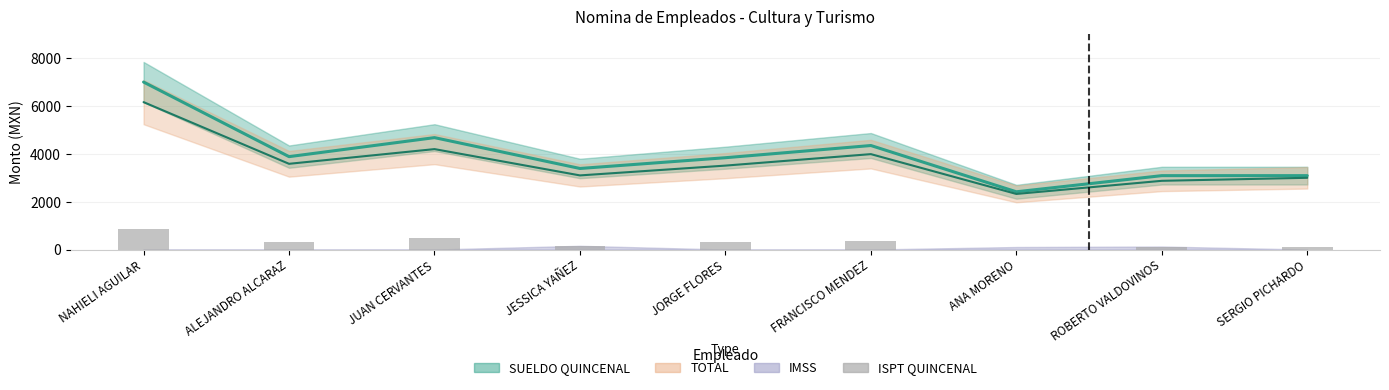

Which category has the highest value across all series?

NAHIELI AGUILAR